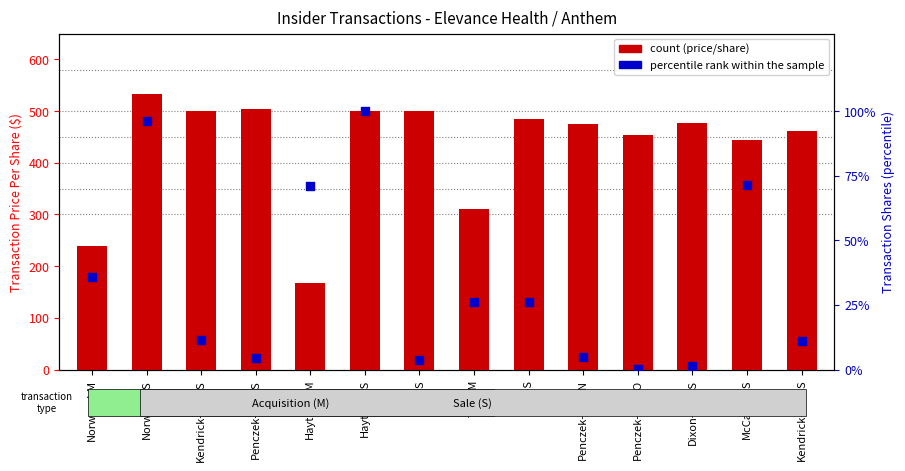

What is the total value across all series at McCarthy-S?

516.3